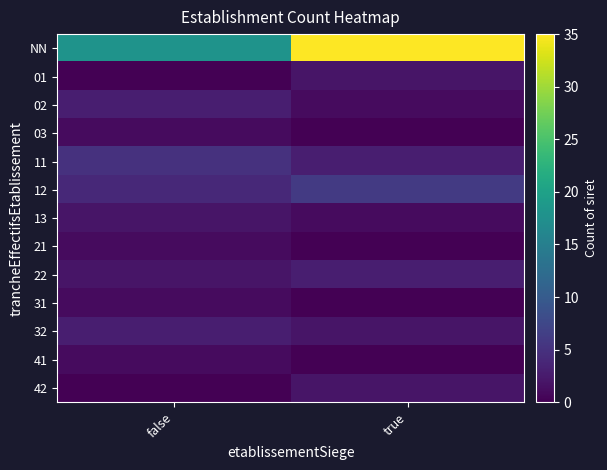

What is the spread (max minus min) of values at true?

35